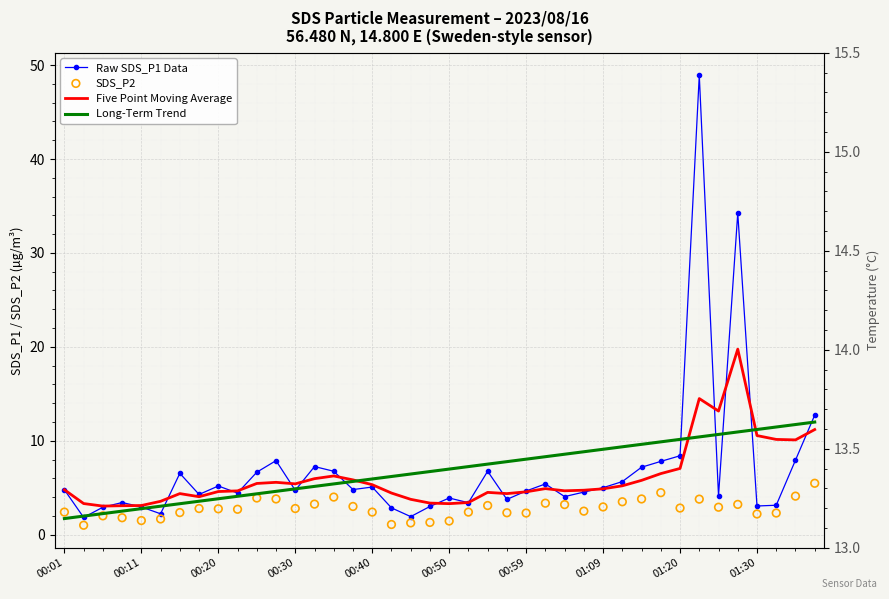

Which series has the largest total across all categories?

Raw SDS_P1 Data